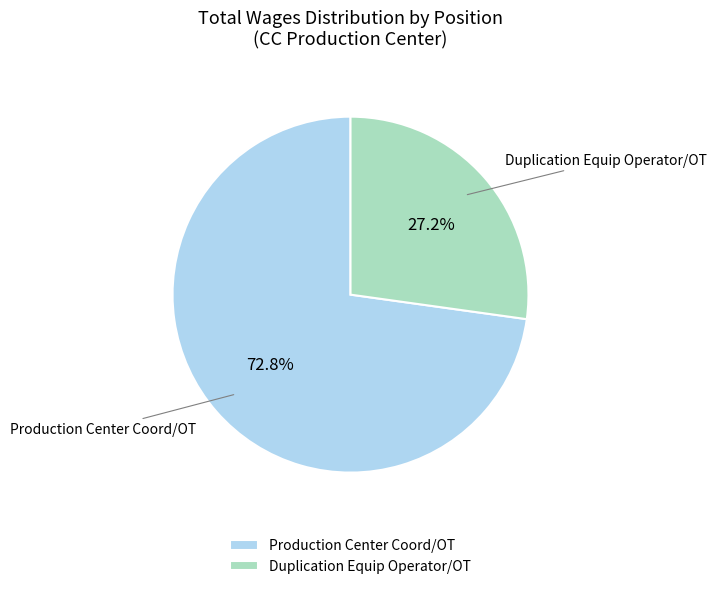

The Duplication Equip Operator/OT slice represents 36% of the pie. True or false?

False